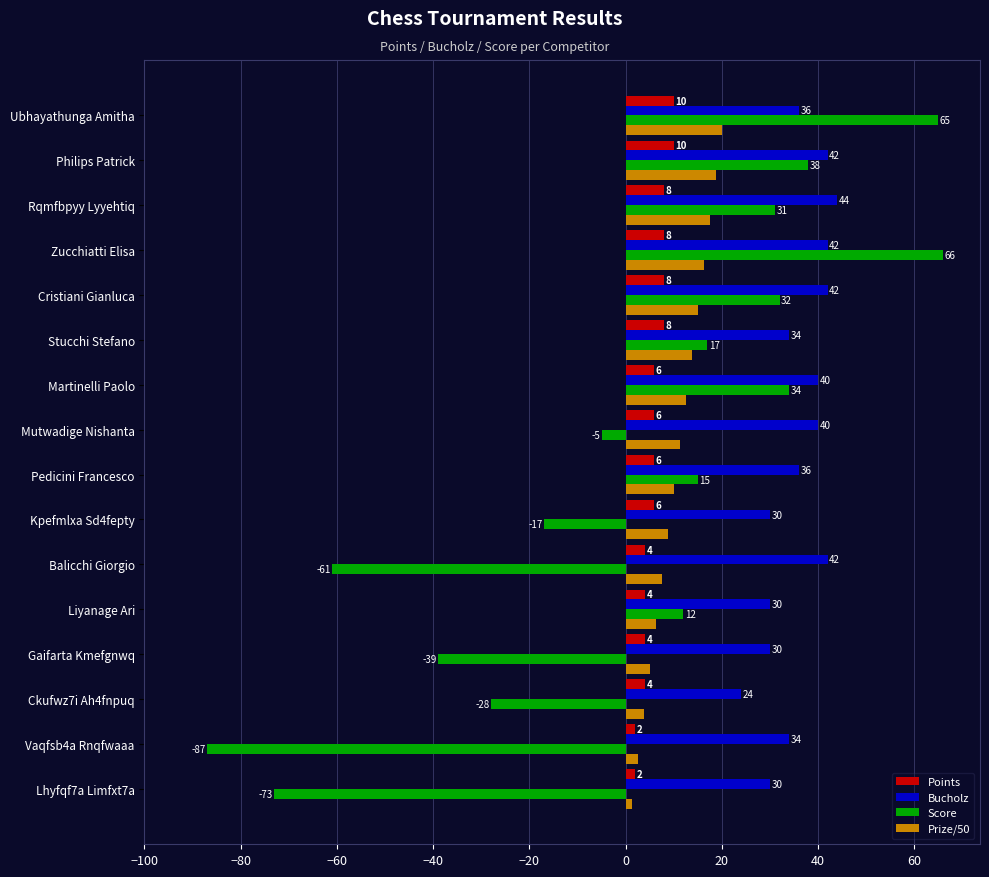

Is it true that Score equals 31.0 at Rqmfbpyy Lyyehtiq?

True